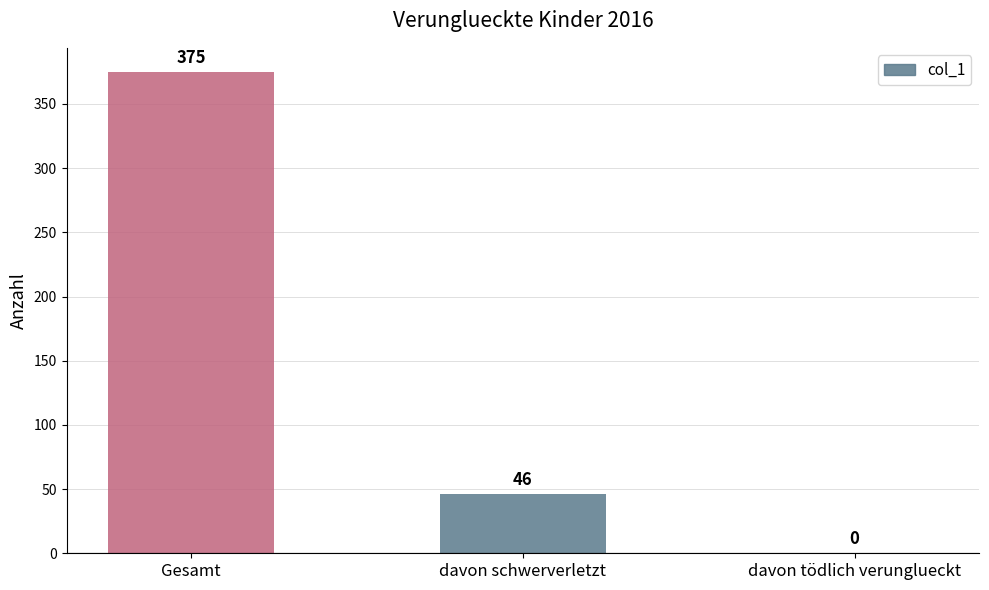

At which label is the value closest to 187?

davon schwerverletzt